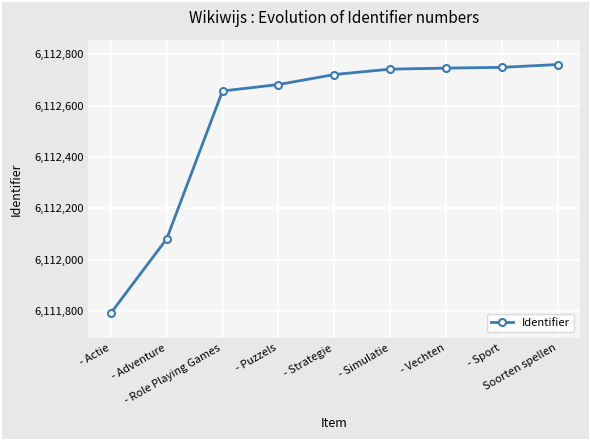

Which category has the highest value across all series?

Soorten spellen